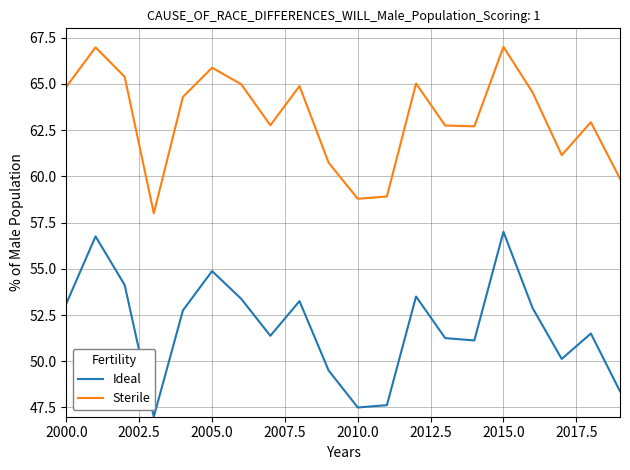

What is the lowest value of the Sterile series?

58.0